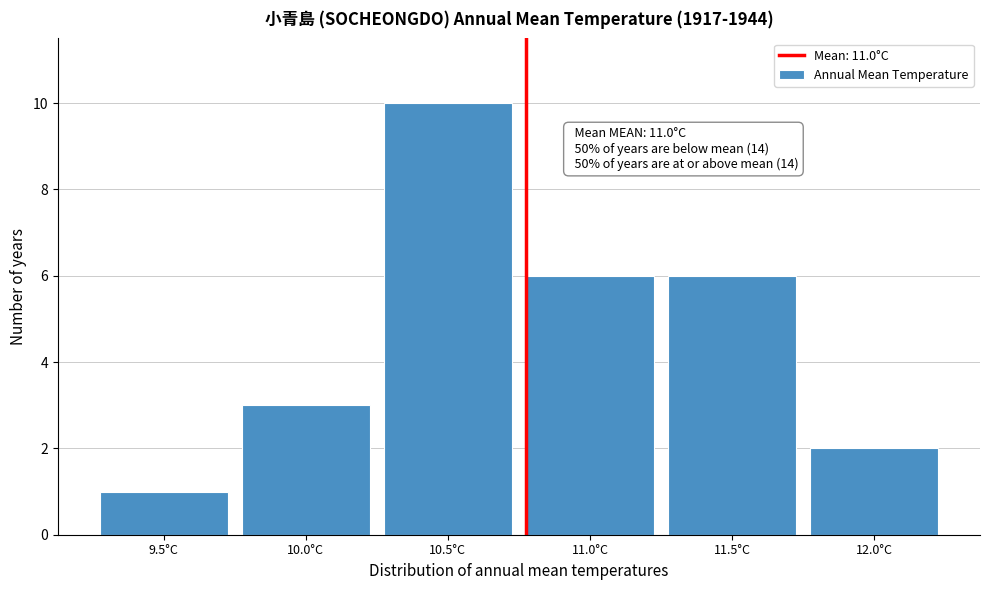

Reading left to right, extract all data points from this chart.

9.5°C=1	10.0°C=3	10.5°C=10	11.0°C=6	11.5°C=6	12.0°C=2